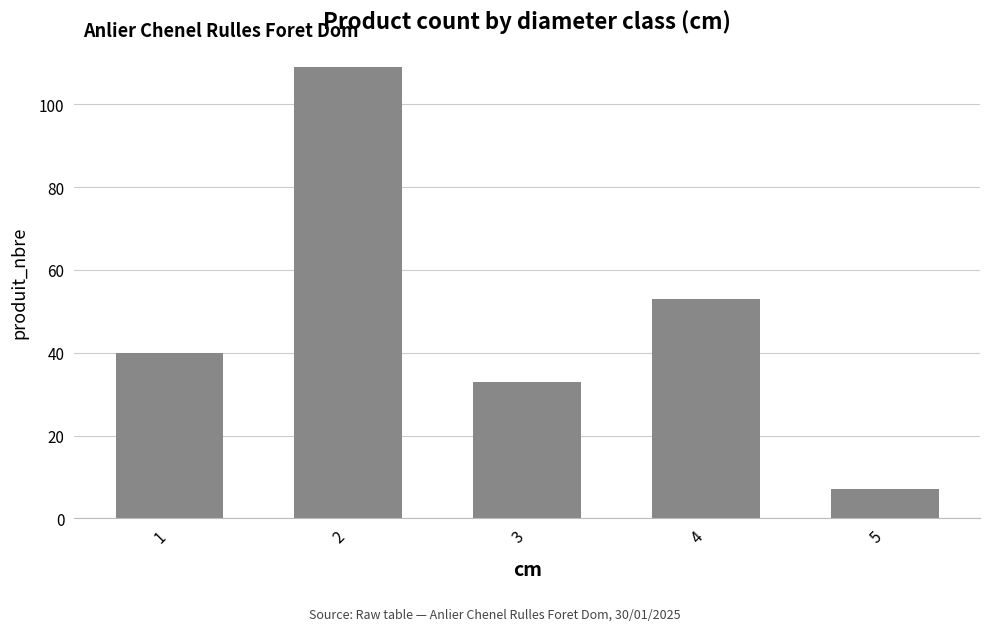

Which has a higher value, 5 or 1?

1